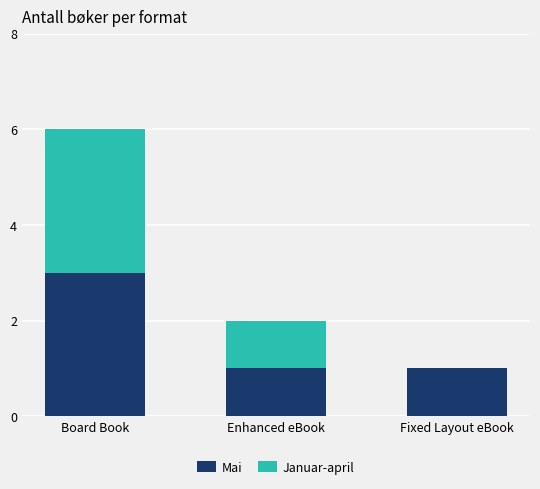

What is the highest value of the Mai series?

3